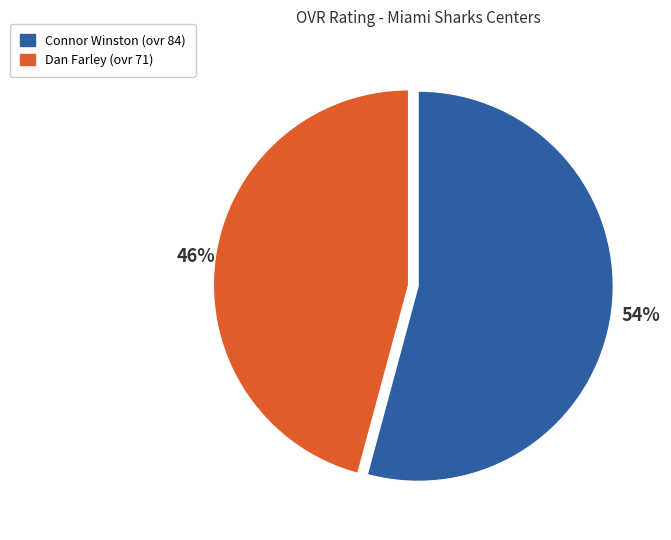

What percentage is the Dan Farley slice, to the nearest percent?

46%